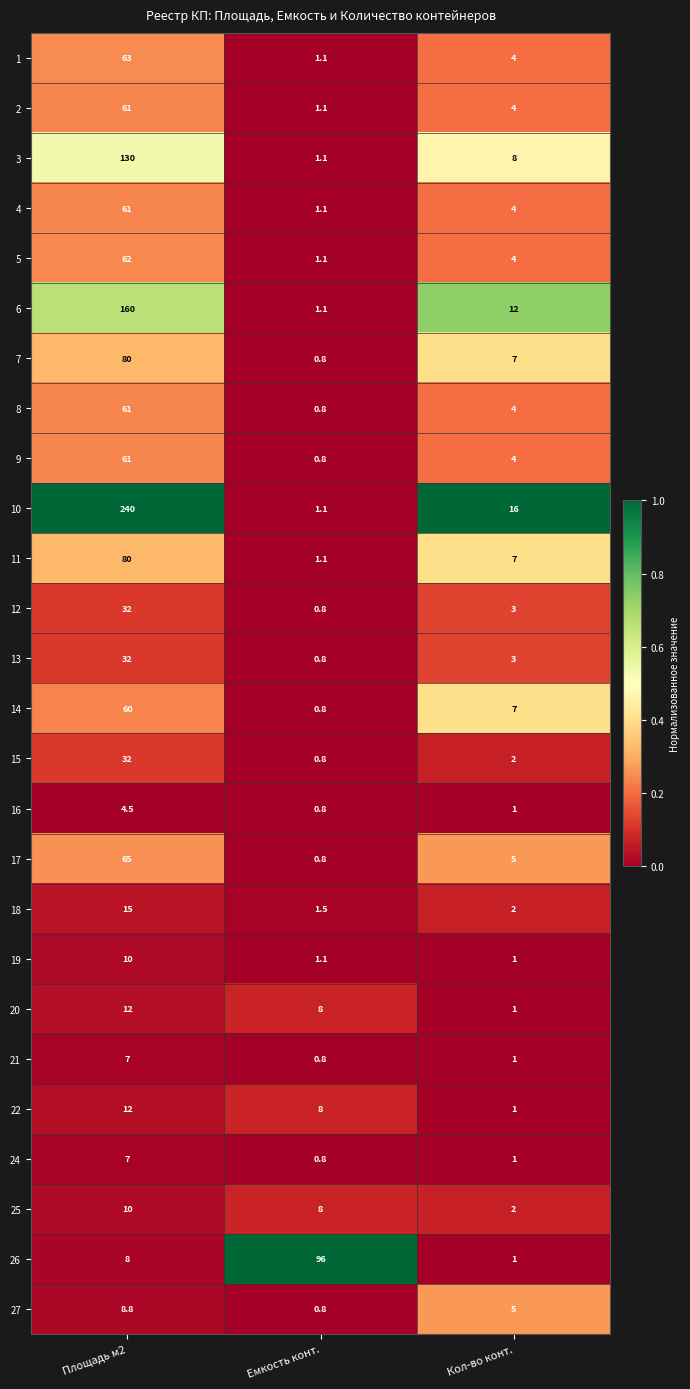

Rank the categories by 8 value from highest to lowest.

Площадь м2, Кол-во конт., Емкость конт.